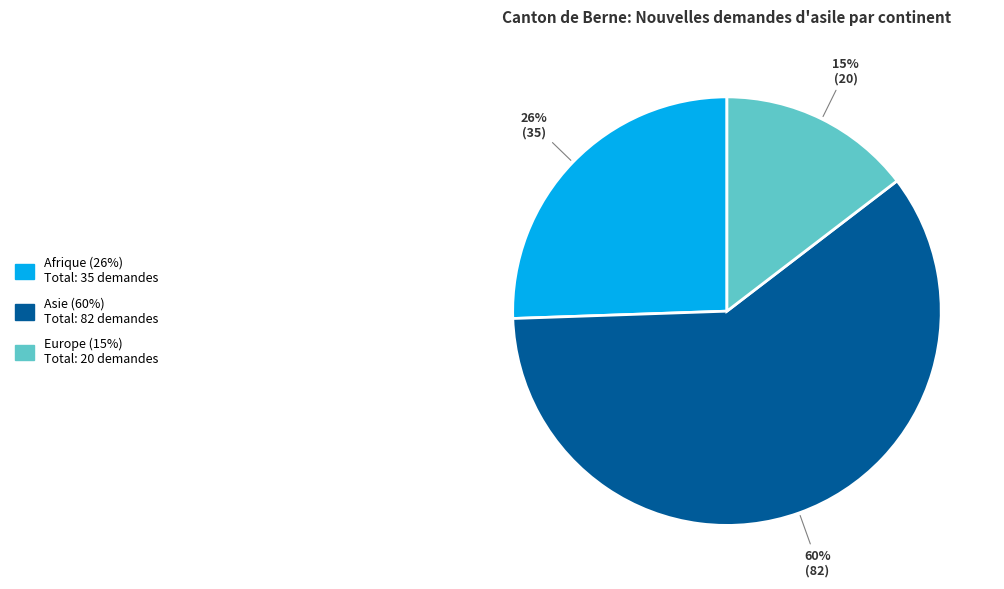

Count the number of slices in the pie.

3